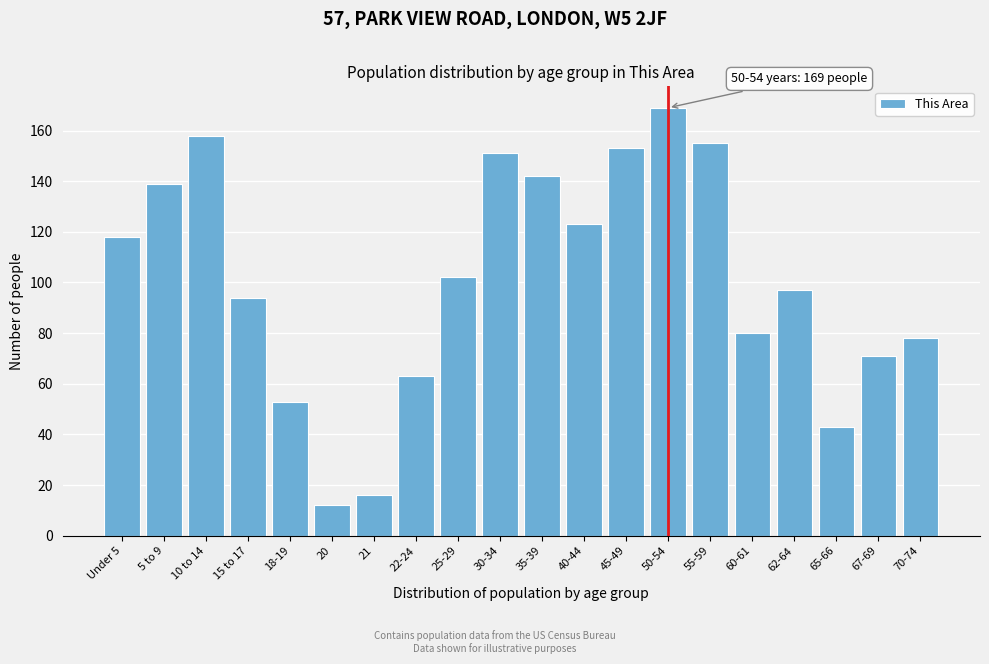

Reading left to right, list all the values displayed in this chart.

Under 5=118	5 to 9=139	10 to 14=158	15 to 17=94	18-19=53	20=12	21=16	22-24=63	25-29=102	30-34=151	35-39=142	40-44=123	45-49=153	50-54=169	55-59=155	60-61=80	62-64=97	65-66=43	67-69=71	70-74=78